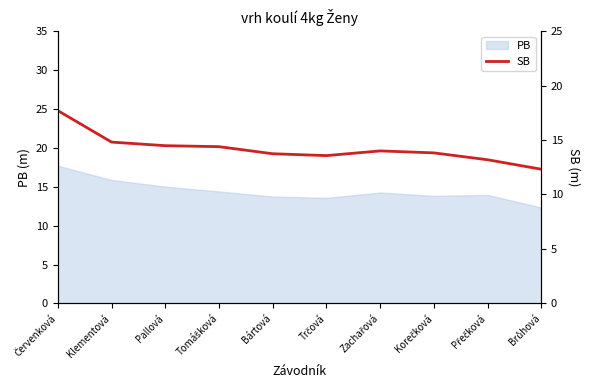

What is the approximate value at Korečková?

13.8